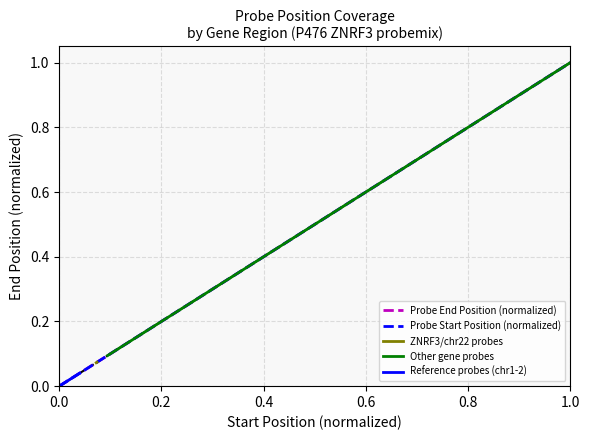

What is the difference between the maximum and minimum values in the End (sorted) series?

1.0